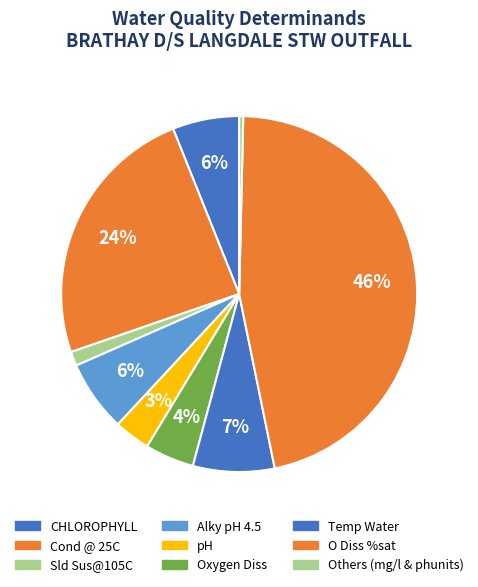

Which slice is the largest?

O Diss %sat